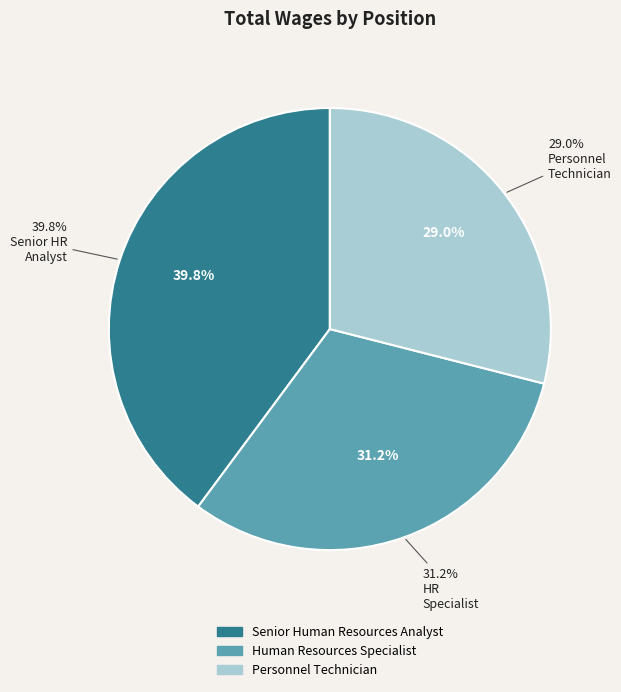

The Senior Human Resources Analyst slice represents 45% of the pie. True or false?

False